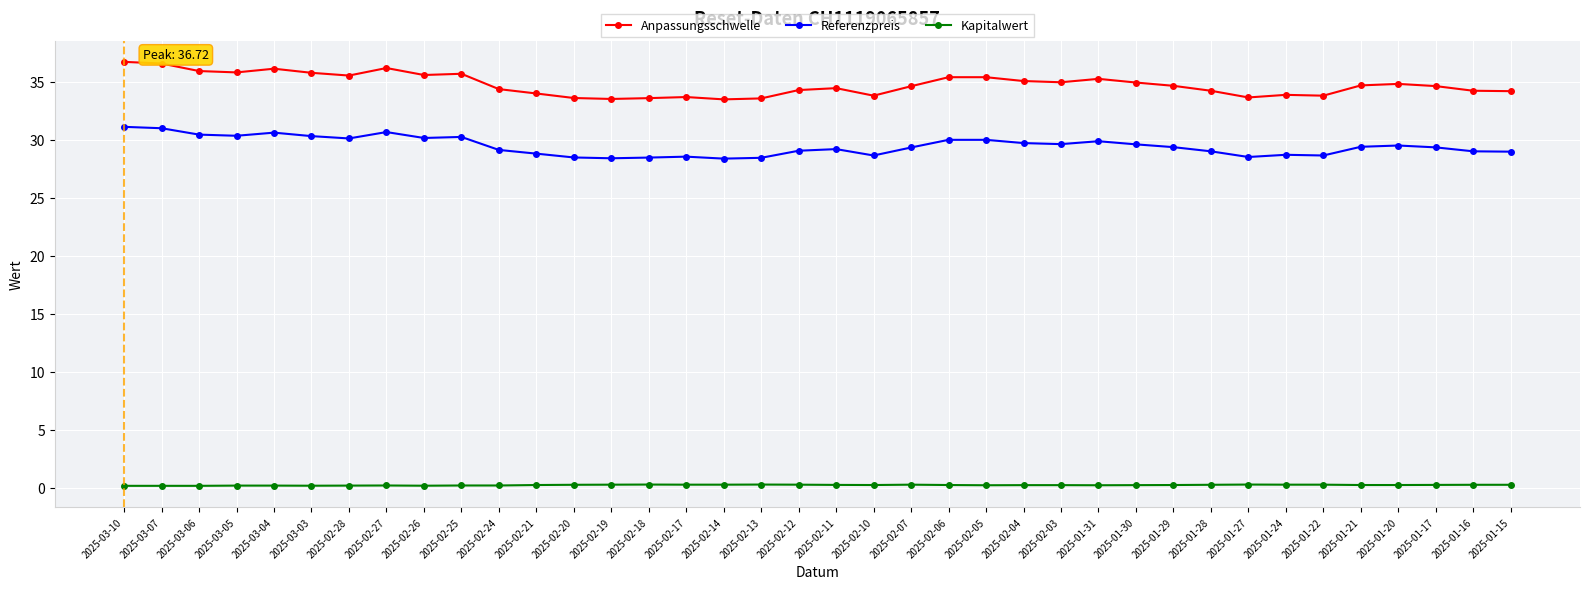

How many categories are shown in the chart?

38